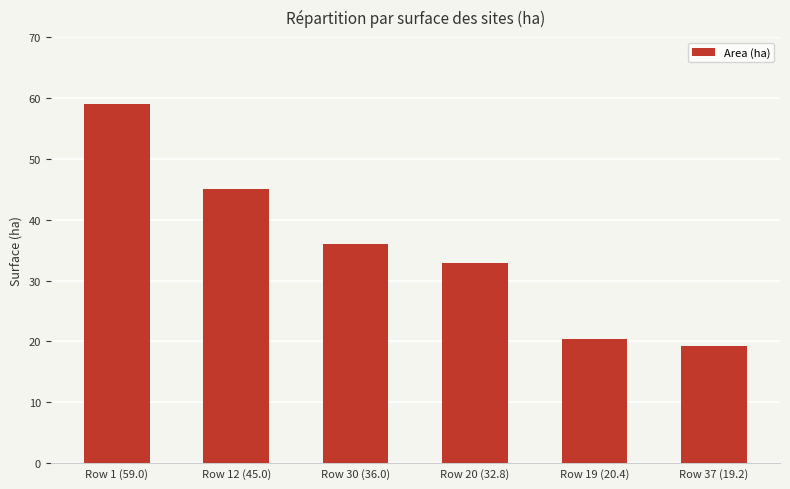

List the labels in order of value, smallest first.

Row 37 (19.2), Row 19 (20.4), Row 20 (32.8), Row 30 (36.0), Row 12 (45.0), Row 1 (59.0)